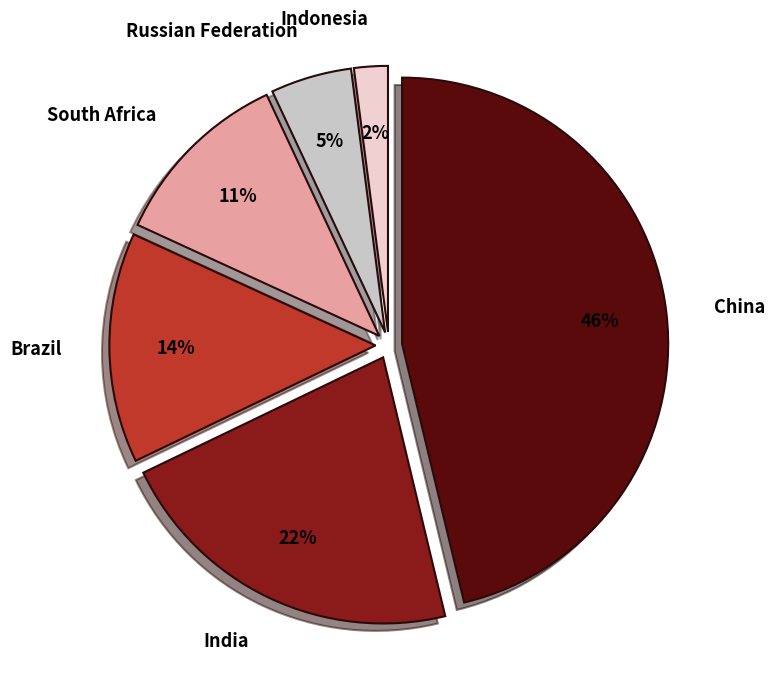

Is there any slice that represents more than half of the pie?

No